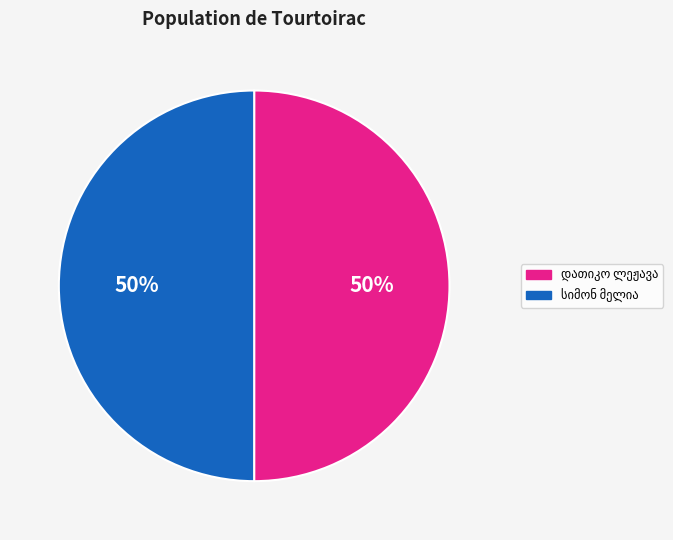

To the nearest percent, what is the average slice percentage?

50%